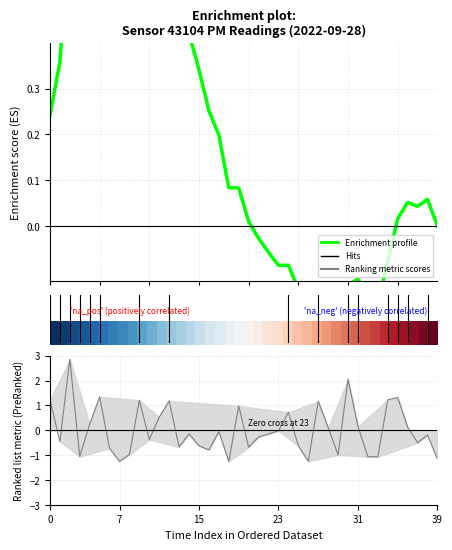

True or false: Enrichment profile has a value of 0.6 at 10.

True